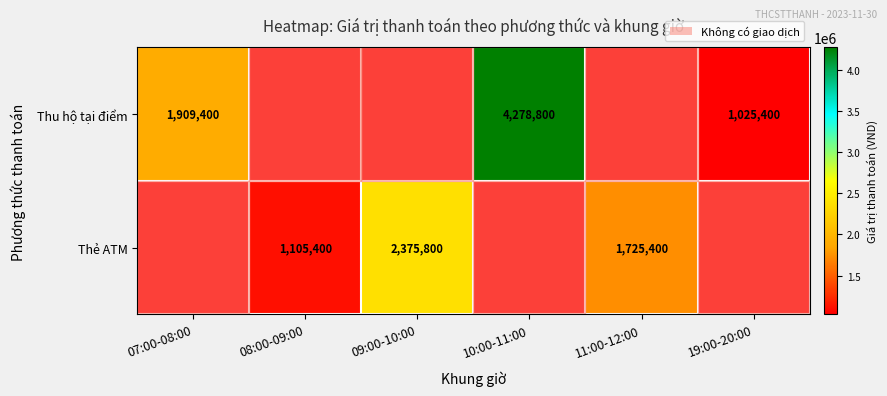

Is it true that Thu hộ tại điểm equals 1025400 at 19:00-20:00?

True